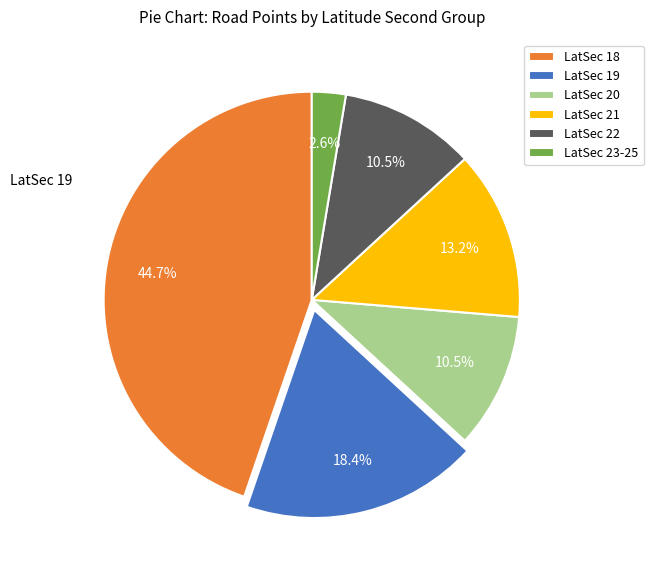

What is the smallest slice in the pie chart?

LatSec 23-25